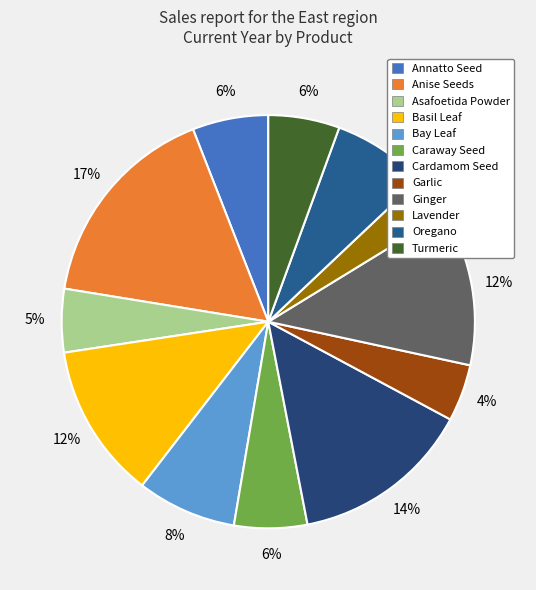

How many slices are in this pie chart?

12